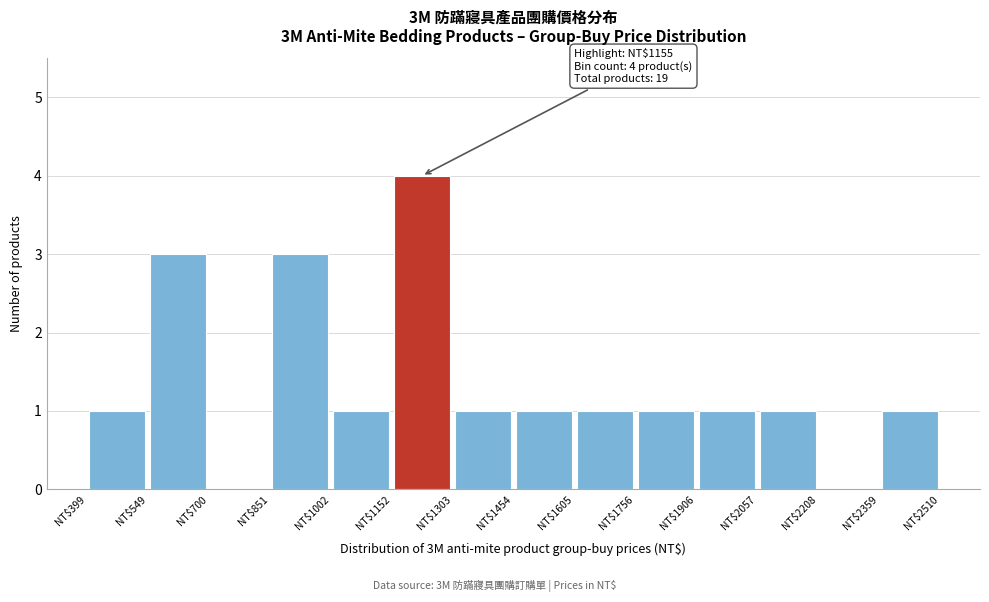

Which range on the x-axis has the tallest bar?

1160 to 1300